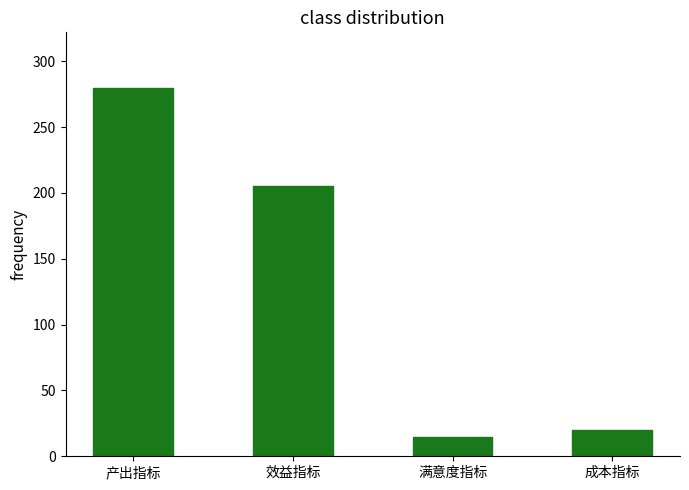

Which category has the highest value across all series?

产出指标